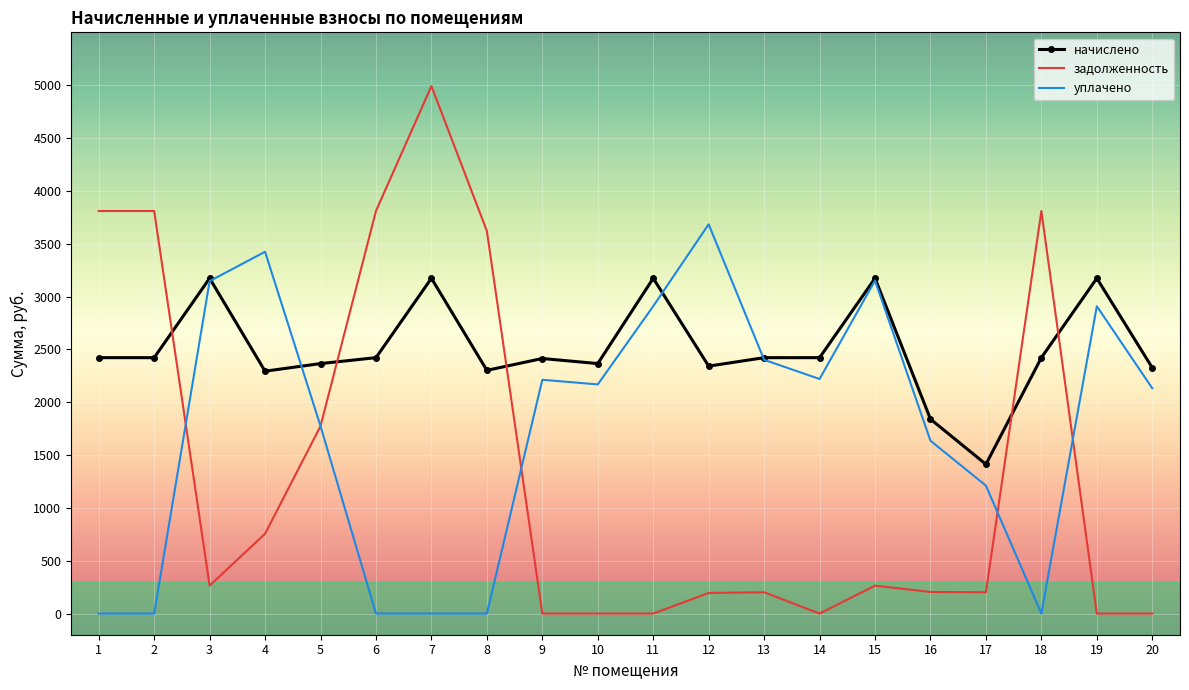

True or false: начислено has more than 1 interior local peaks.

True